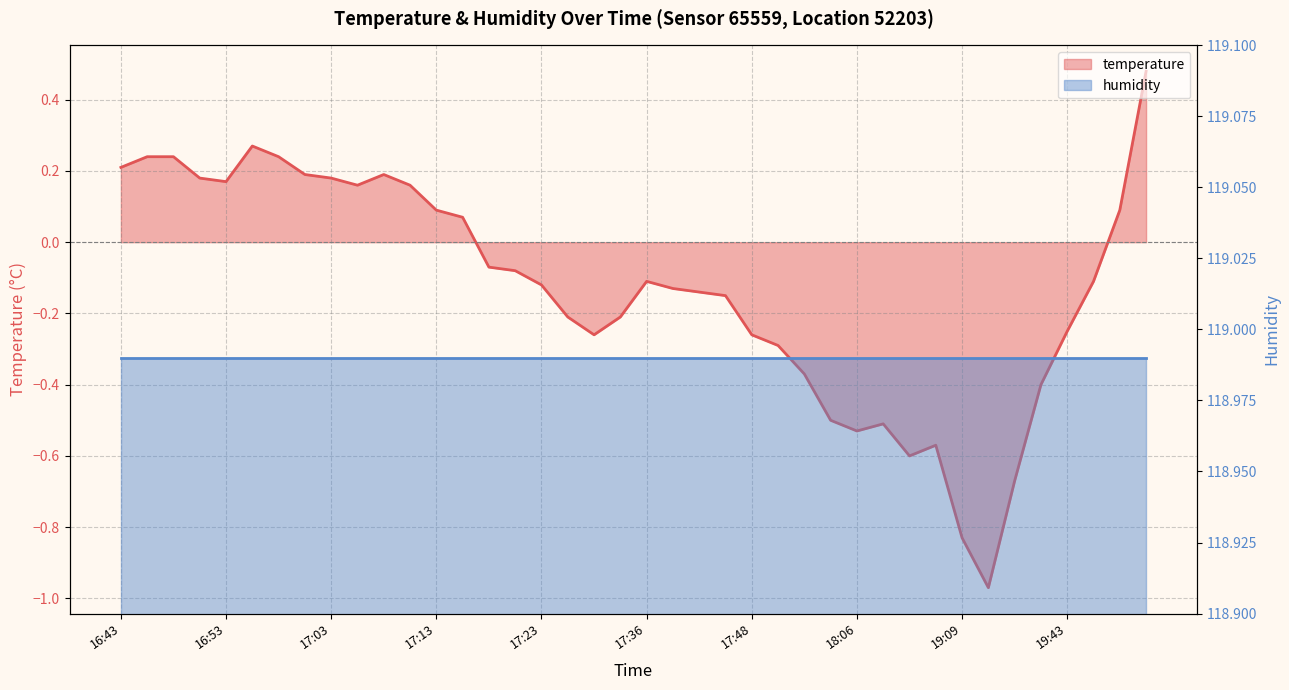

List the labels in order of value, largest first.

19:58, 16:55, 16:46, 16:48, 16:58, 16:43, 17:00, 17:08, 16:51, 17:03, 16:53, 17:05, 17:10, 17:13, 19:56, 17:15, 17:18, 17:20, 17:36, 19:49, 17:23, 17:39, 17:42, 17:45, 17:28, 17:34, 19:43, 17:31, 17:48, 17:51, 17:53, 19:40, 18:03, 18:27, 18:06, 18:41, 18:34, 19:26, 19:09, 19:16